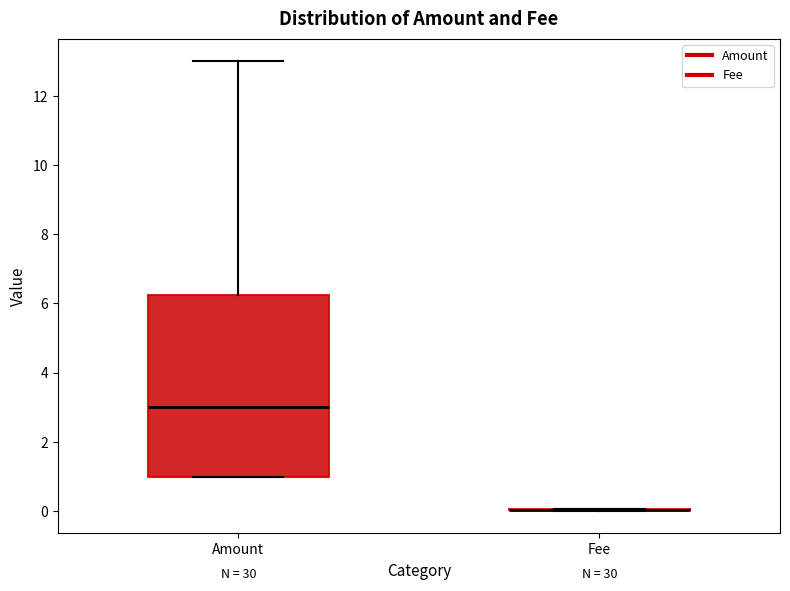

Reading left to right, read every box against the y-axis: the position of its median line, the range the box covers, and the ends of its whiskers. The values are not printed on the chart, so give them approximately, as read against the axis.

Amount: median 3.0, box 1.0 to 6.2, whiskers 1.0 to 13.0
Fee: box collapsed to a line at 0.0, whiskers 0.0 to 0.0